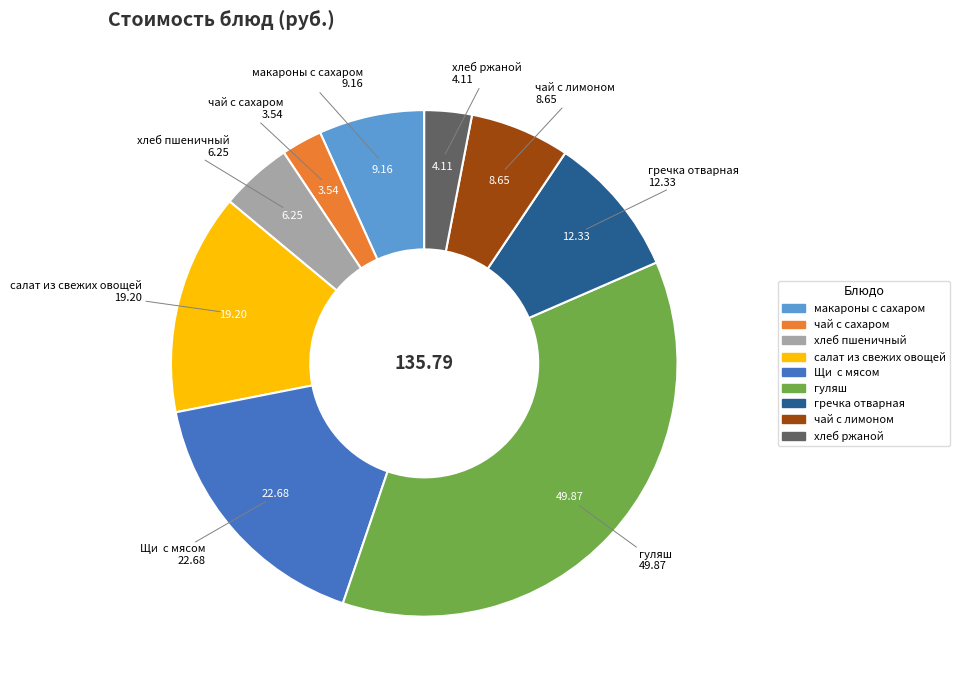

Is there a majority slice in this chart?

No